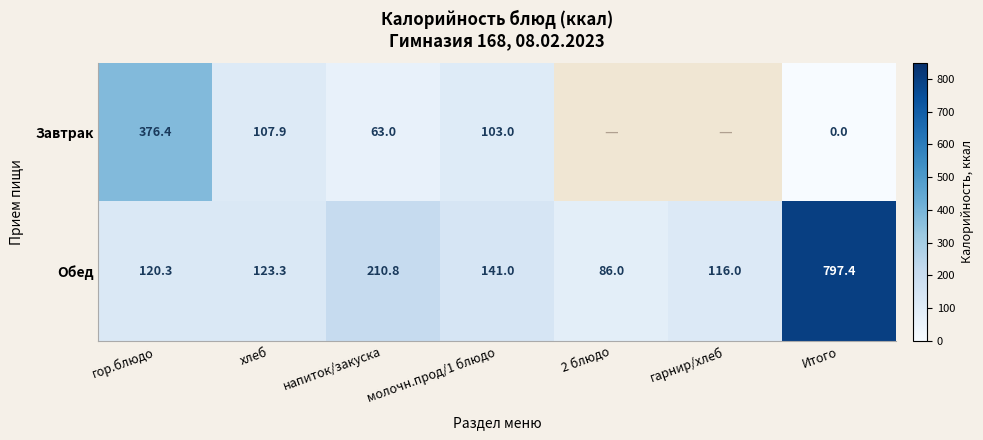

What is the minimum value for Обед?

86.0